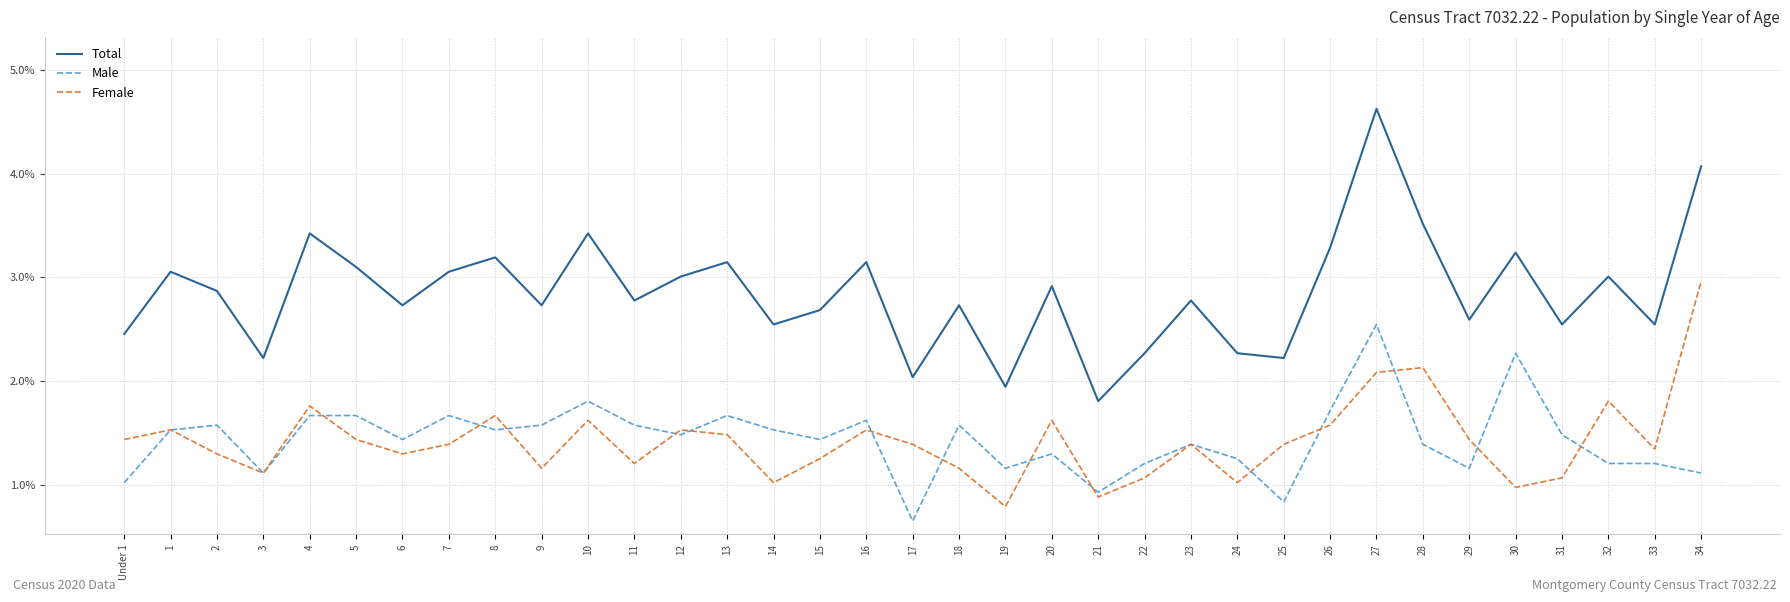

At which label is Male closest to 1?

Under 1